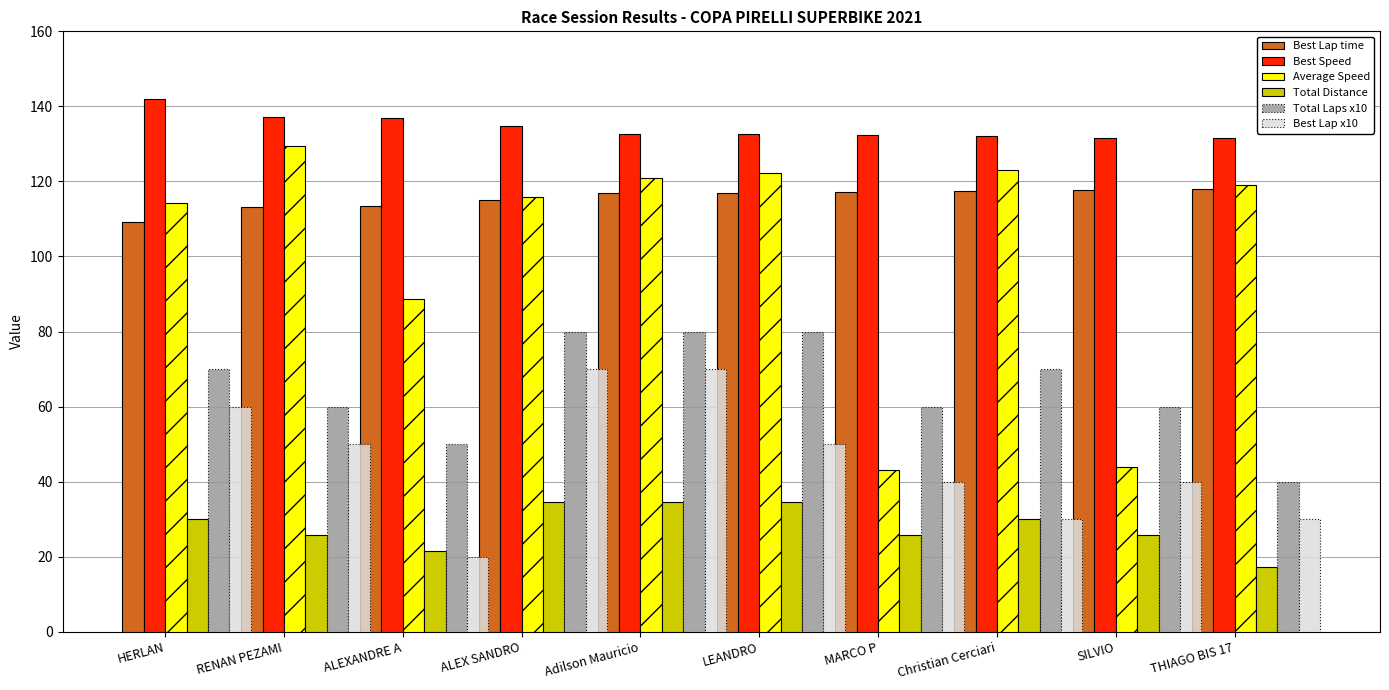

What is the difference between the maximum and second lowest values in the Best Lap x10 series?

40.0